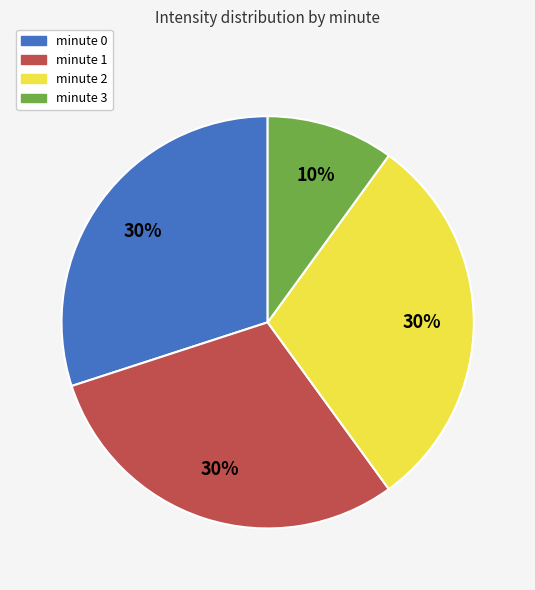

To the nearest percent, what is the average slice percentage?

25%